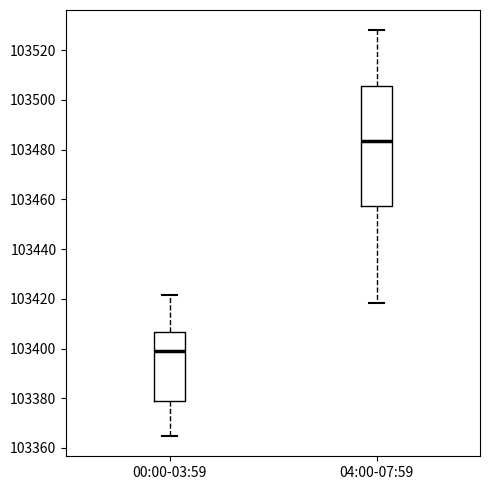

Where does the lower whisker of the box for 00:00-03:59 end on the y-axis? The values are not printed on the chart, so give them approximately, as read against the axis.

103364